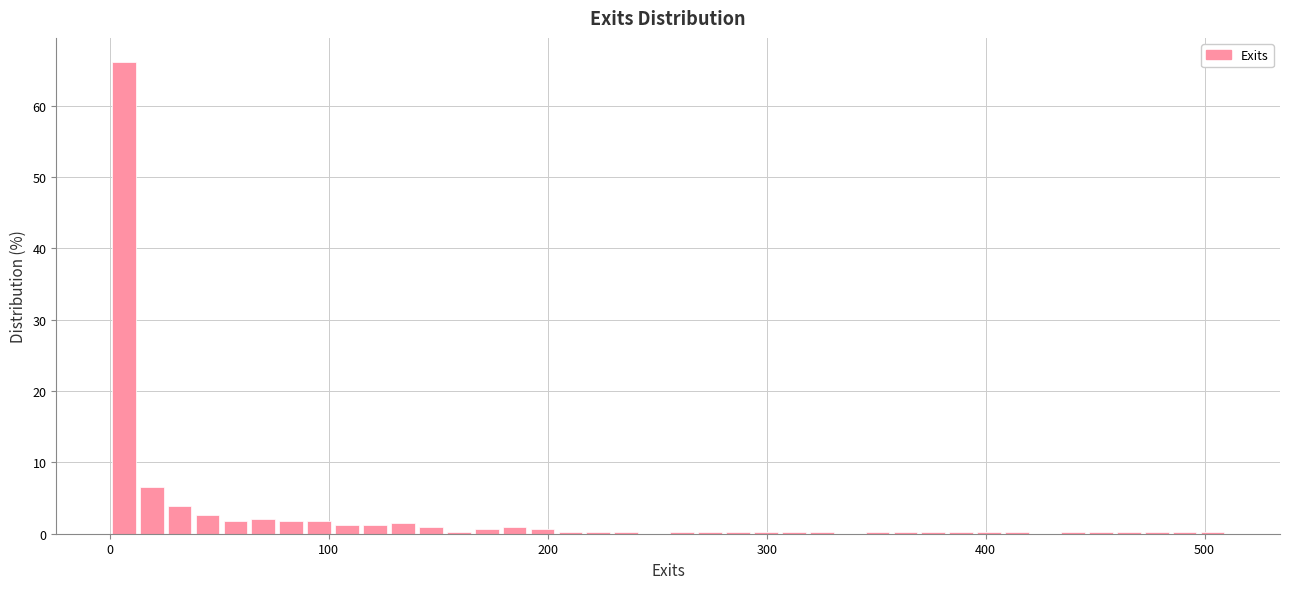

Read against the x-axis, roughly where is the centre of the tallest bar?

10